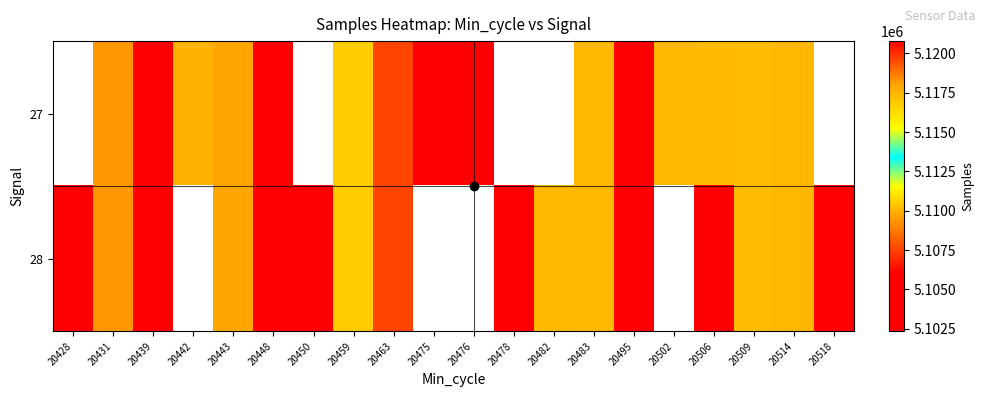

Count the 27 values in the range 5103260 to 5119609.

11